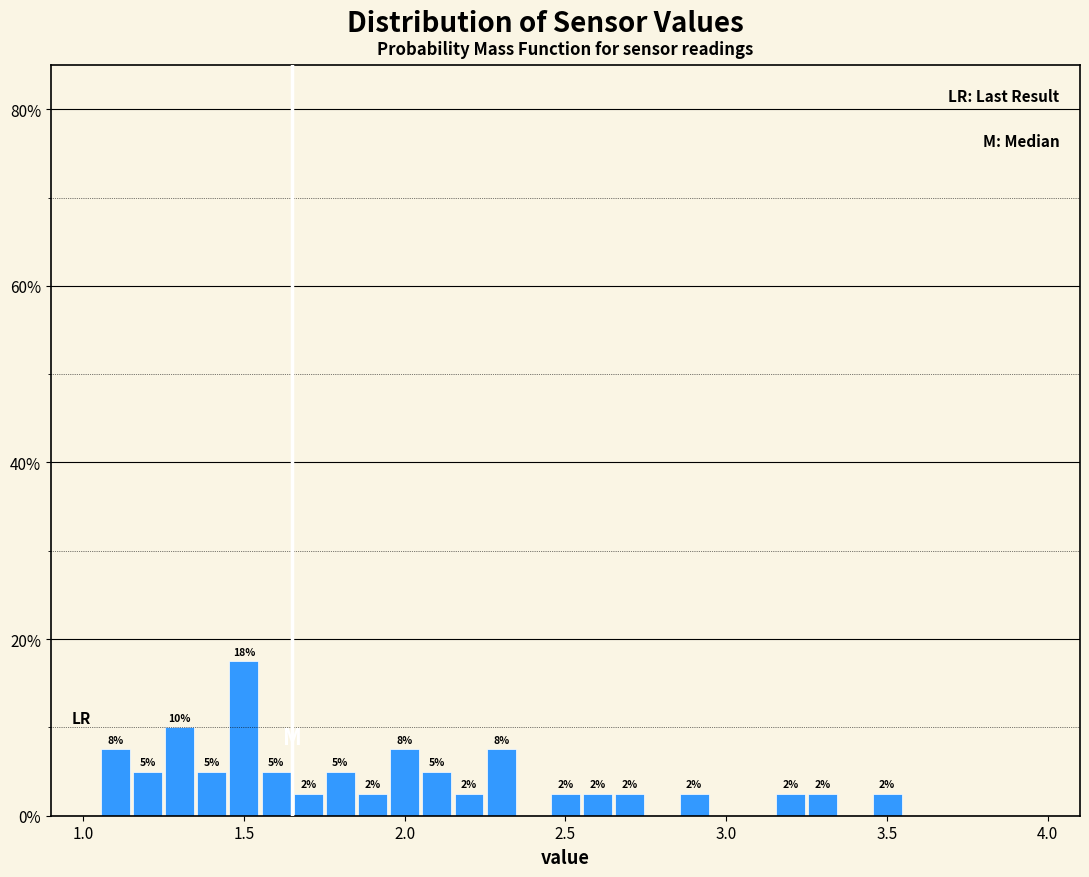

Around what value on the x-axis is the tallest bar? Give the approximate position of its centre, as read against the axis.

1.50